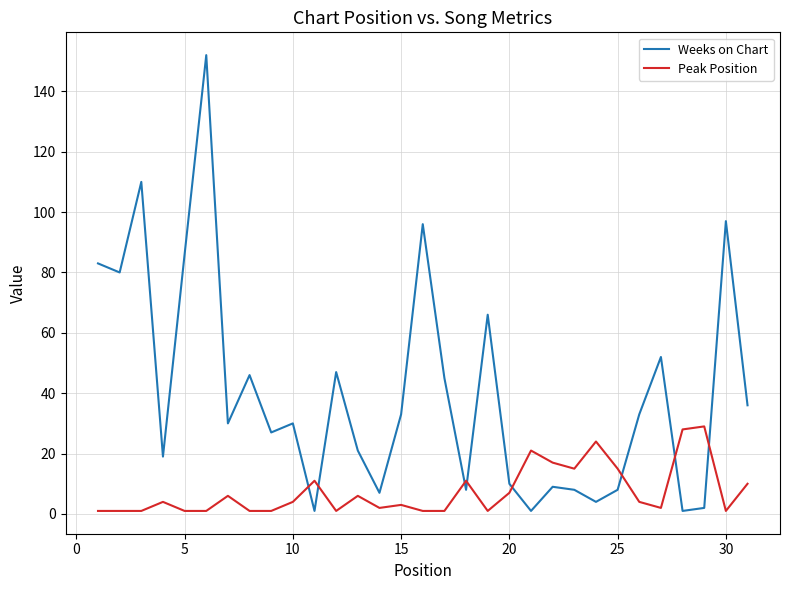

What is the difference between the maximum and minimum values in the Peak Position series?

28